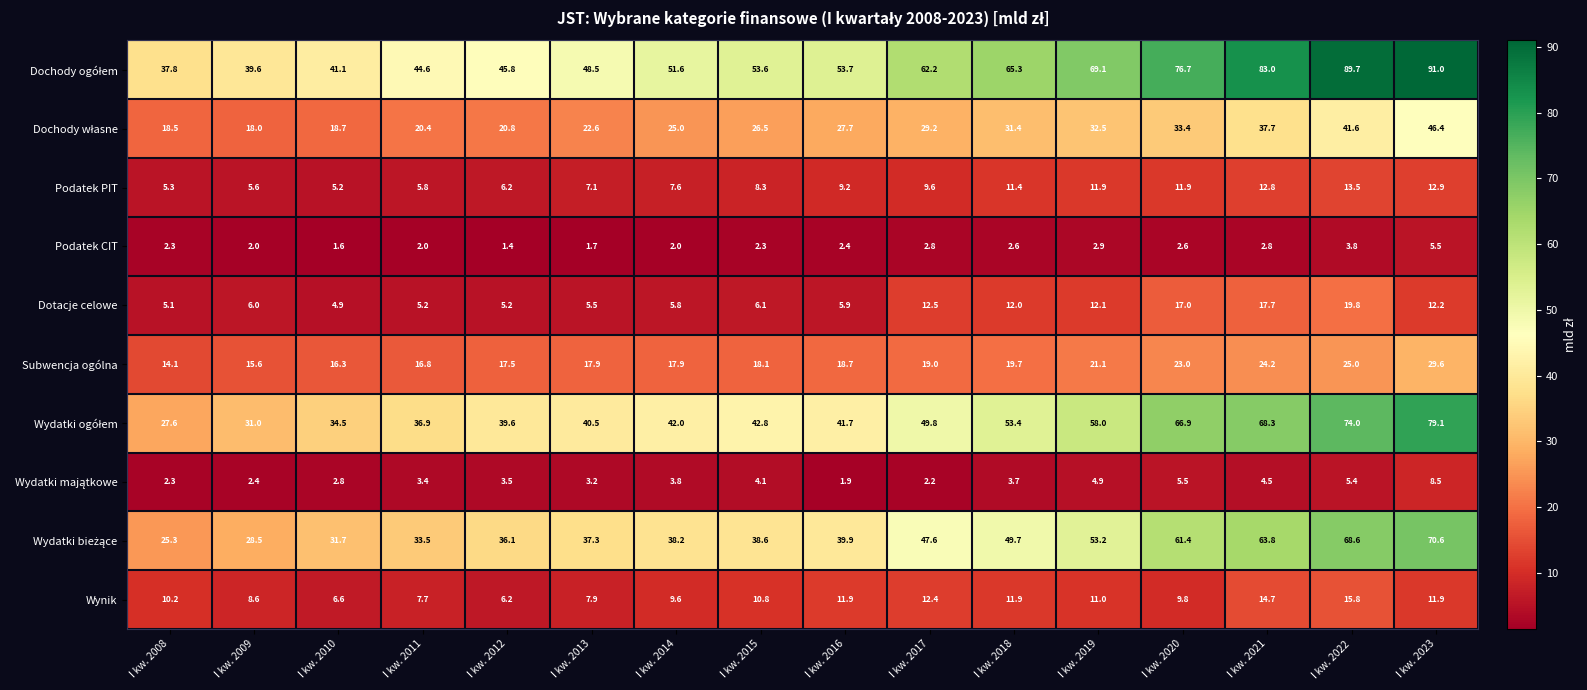

Where is Subwencja ogólna nearest to the value 21?

I kw. 2019